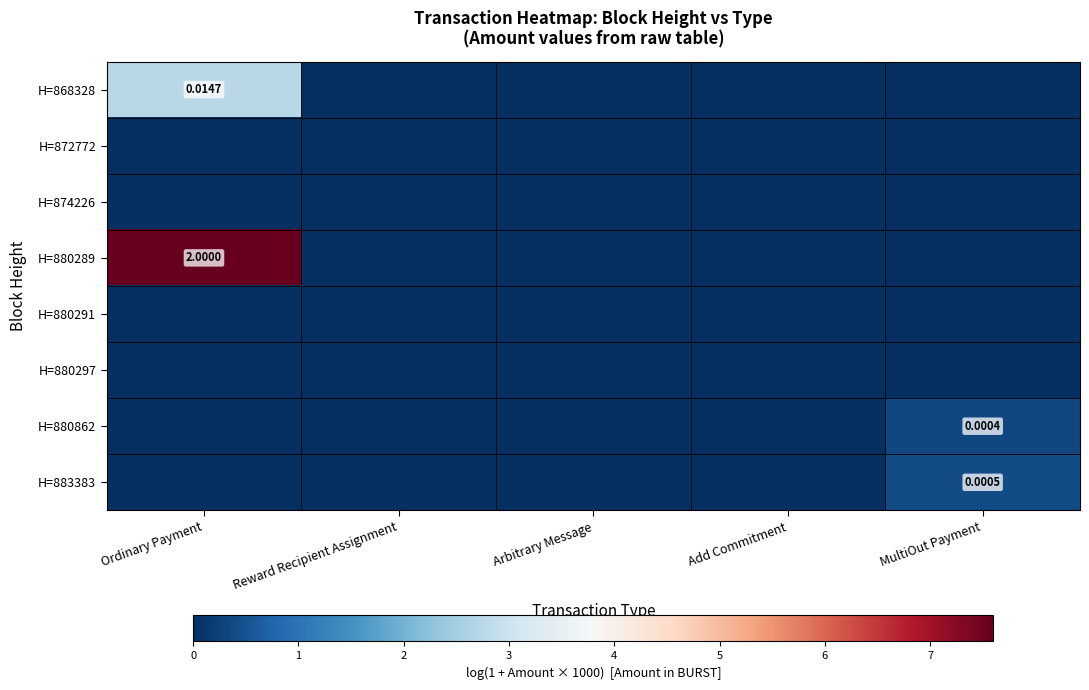

Which series changed the most between Ordinary Payment and Arbitrary Message?

H=880289